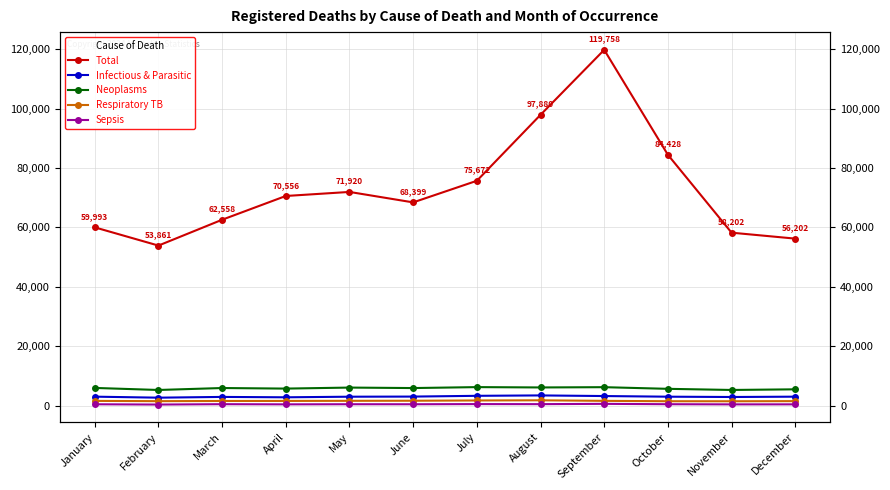

List the labels in order of Sepsis value, largest first.

September, July, August, March, October, May, June, January, December, April, November, February